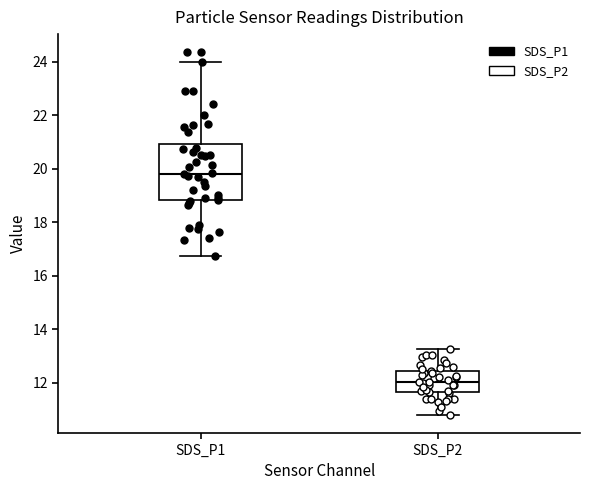

Reading left to right, read every box against the y-axis: the position of its median line, the range the box covers, and the ends of its whiskers. The values are not printed on the chart, so give them approximately, as read against the axis.

SDS_P1: median 19.8, box 18.8 to 21.0, whiskers 16.8 to 24.0
SDS_P2: median 12.0, box 11.6 to 12.4, whiskers 10.8 to 13.2